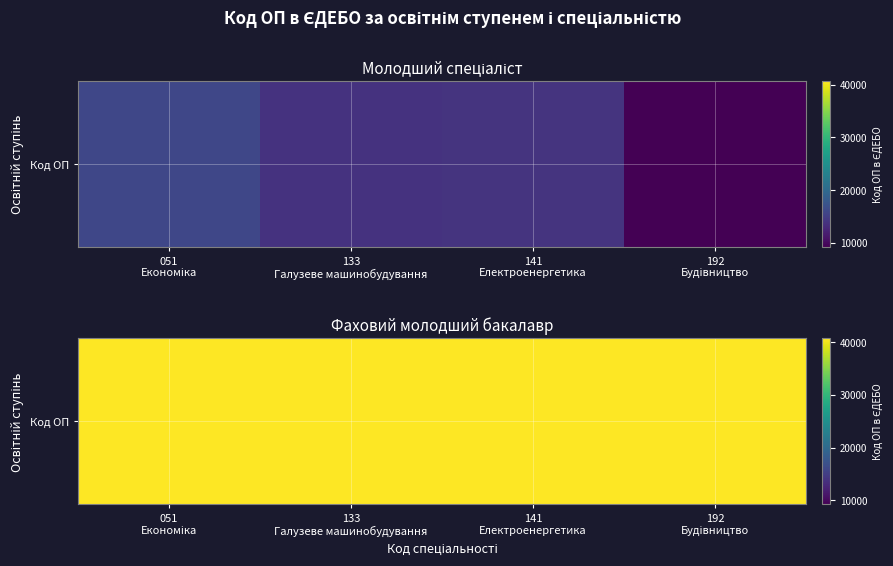

How many data points does each series have?

4